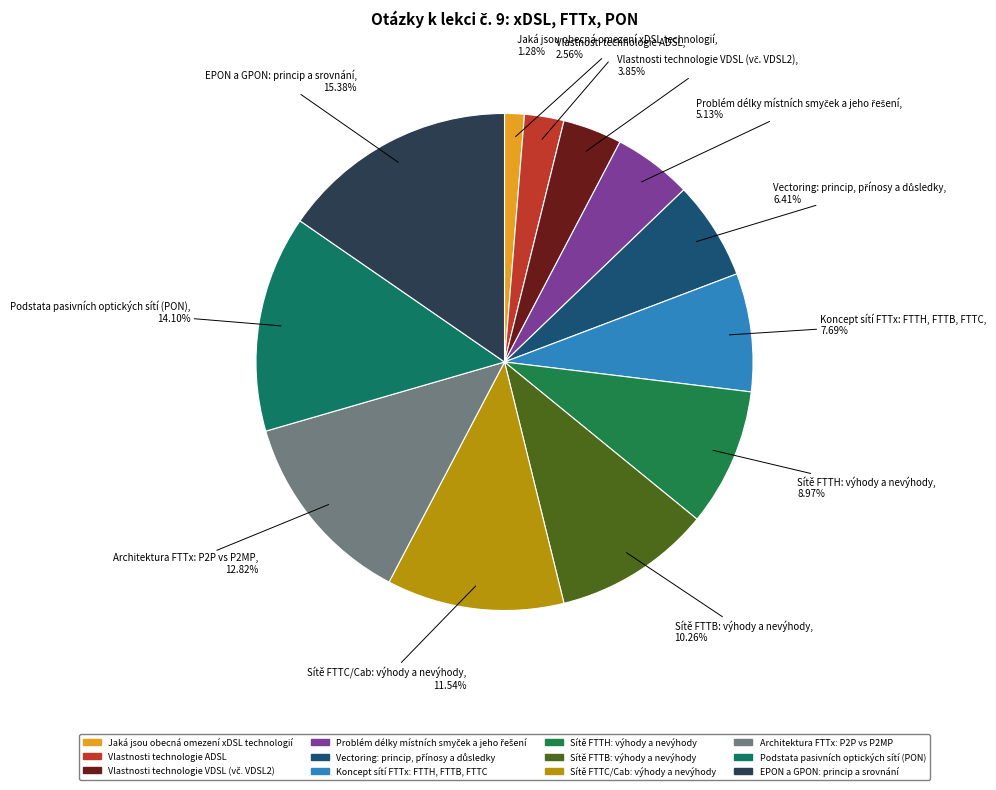

How many segments does this pie chart have?

12